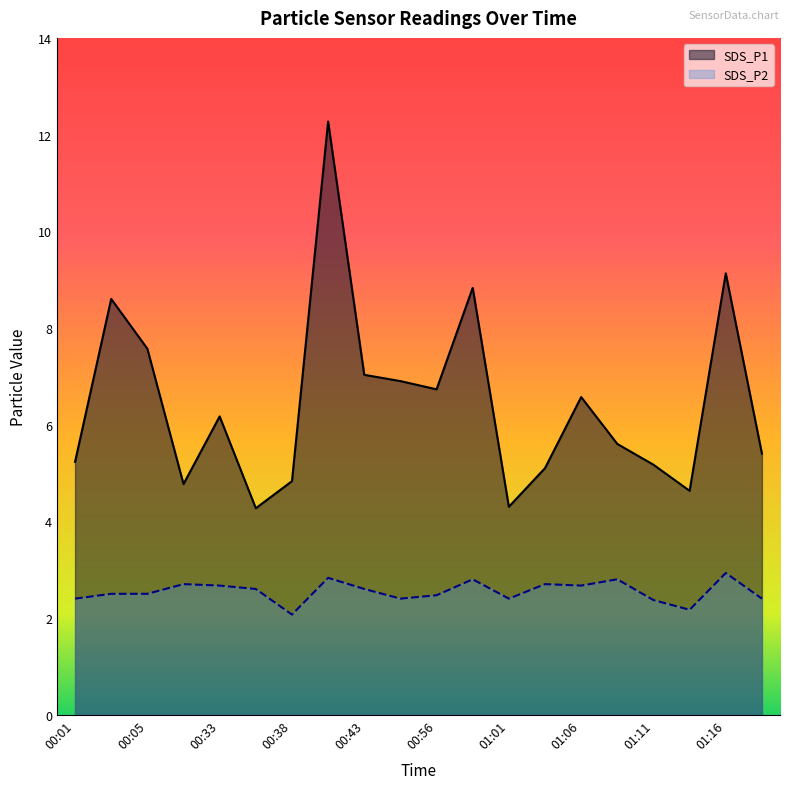

Reading left to right, transcribe all the data shown in this chart.

SDS_P1: 00:01=5.2	00:03=8.6	00:05=7.6	00:11=4.8	00:33=6.2	00:35=4.3	00:38=4.8	00:40=12.3	00:43=7.0	00:45=6.9	00:56=6.7	00:58=8.8	01:01=4.3	01:03=5.1	01:06=6.6	01:08=5.6	01:11=5.2	01:13=4.6	01:16=9.1	01:18=5.4
SDS_P2: 00:01=2.4	00:03=2.5	00:05=2.5	00:11=2.7	00:33=2.7	00:35=2.6	00:38=2.1	00:40=2.8	00:43=2.6	00:45=2.4	00:56=2.5	00:58=2.8	01:01=2.4	01:03=2.7	01:06=2.7	01:08=2.8	01:11=2.4	01:13=2.2	01:16=2.9	01:18=2.4